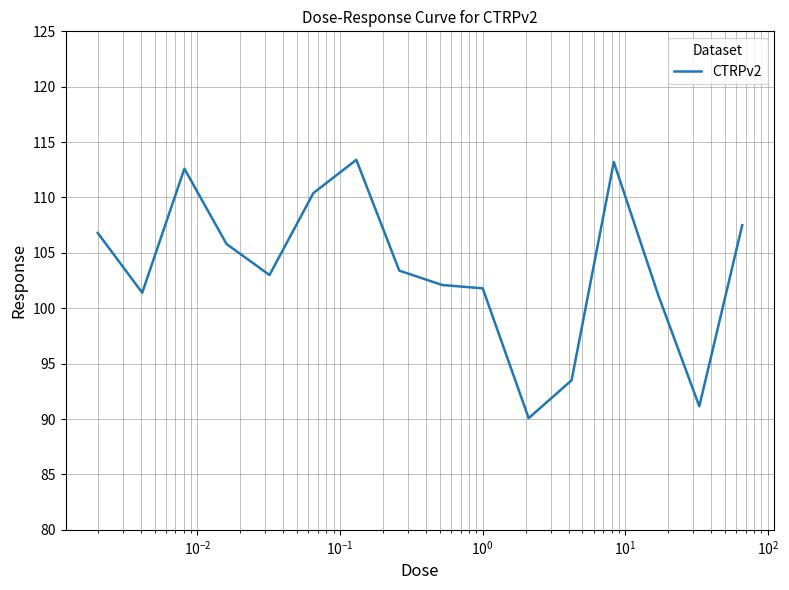

What is the difference between the maximum and minimum values?

23.3